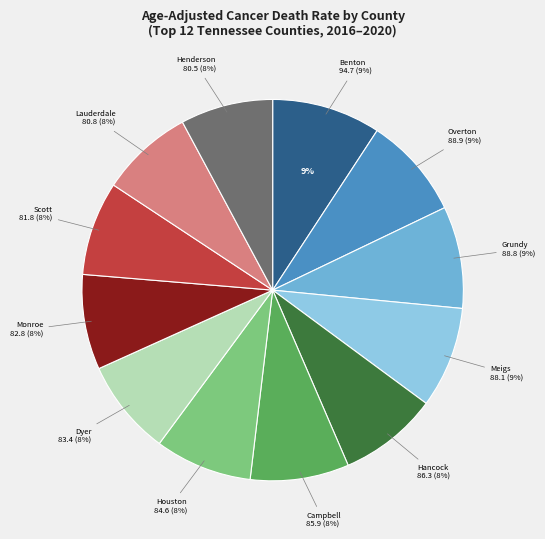

What percentage is the Lauderdale County slice, to the nearest percent?

8%